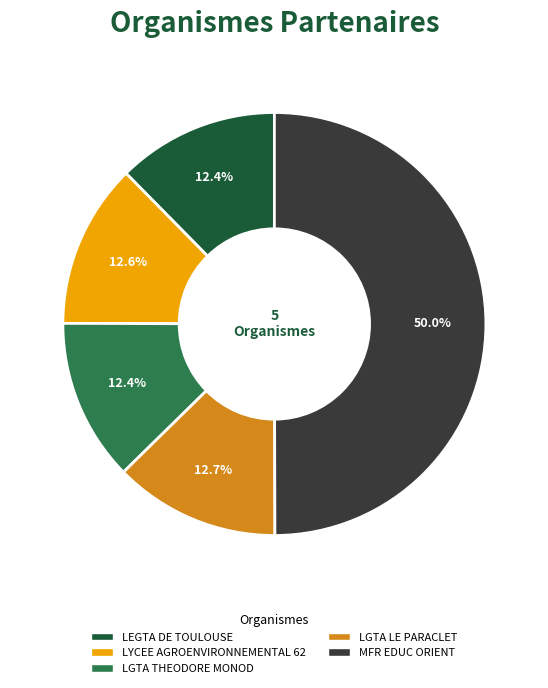

Which slice is the largest?

MFR EDUC ORIENT